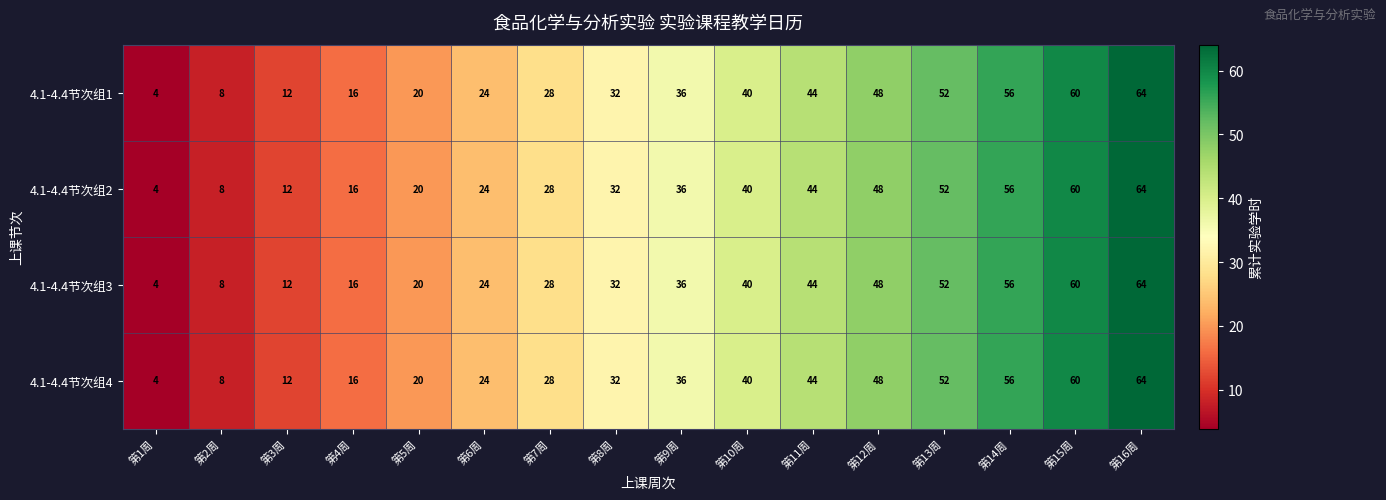

The 4.1-4.4节次组2 series shows 7 at 第1周. True or false?

False